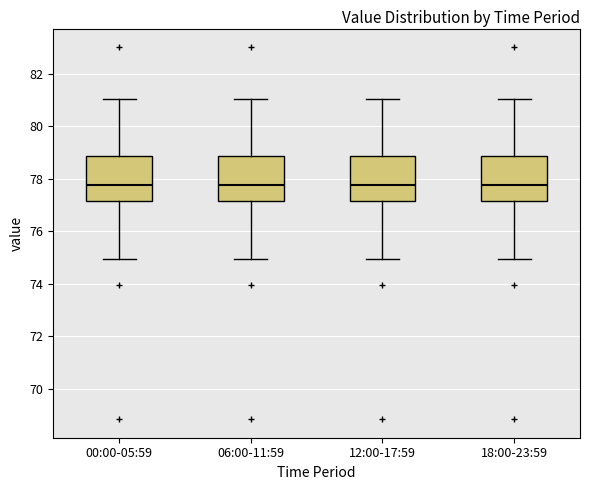

Reading left to right, read every box against the y-axis: the position of its median line, the range the box covers, and the ends of its whiskers. The values are not printed on the chart, so give them approximately, as read against the axis.

00:00-05:59: median 77.8, box 77.2 to 78.8, whiskers 75.0 to 81.0
06:00-11:59: median 77.8, box 77.2 to 78.8, whiskers 75.0 to 81.0
12:00-17:59: median 77.8, box 77.2 to 78.8, whiskers 75.0 to 81.0
18:00-23:59: median 77.8, box 77.2 to 78.8, whiskers 75.0 to 81.0